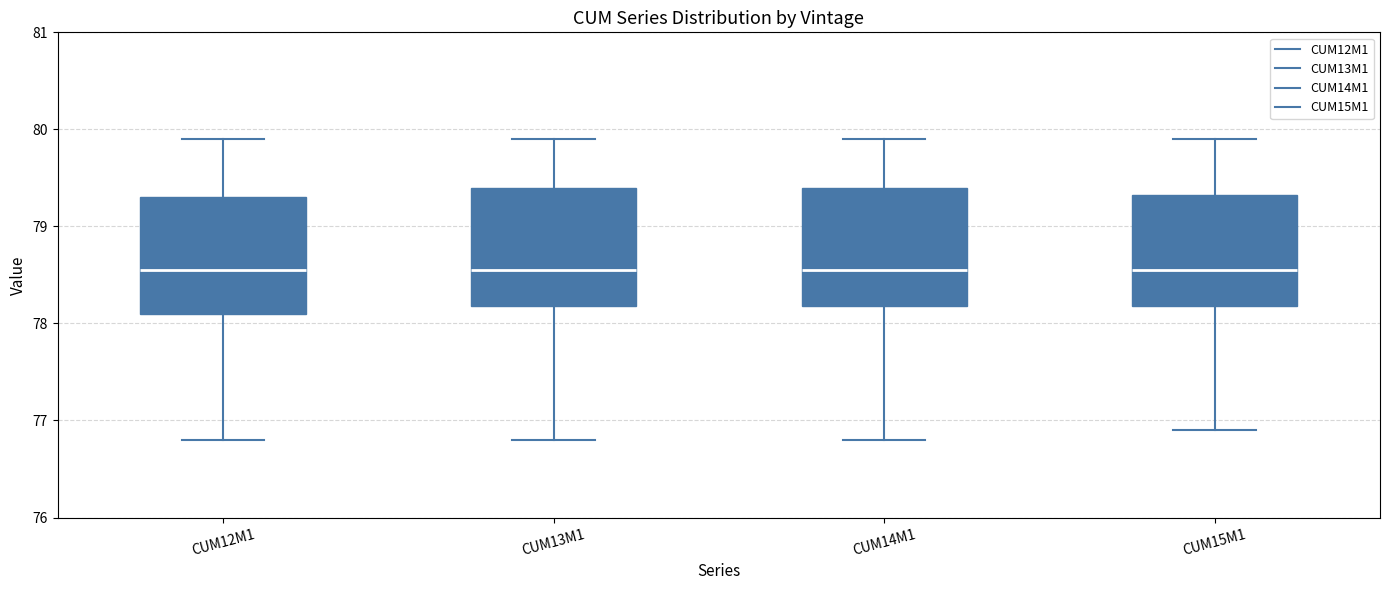

Where is the lower edge of the box for CUM15M1 on the y-axis? The values are not printed on the chart, so give them approximately, as read against the axis.

78.2